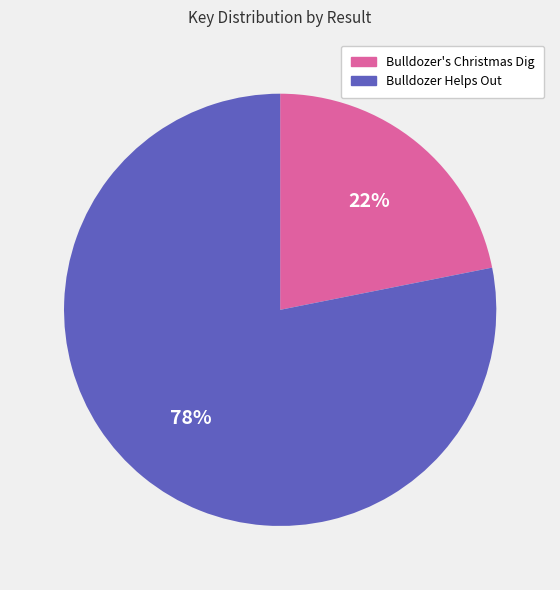

Which category accounts for the majority?

Bulldozer Helps Out